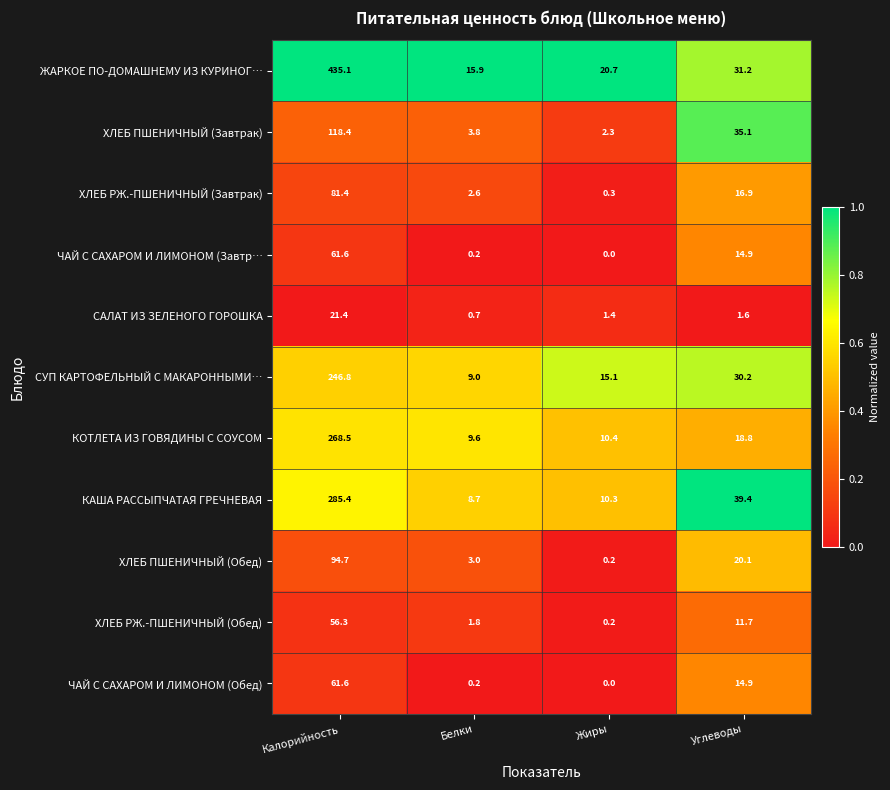

True or false: ХЛЕБ ПШЕНИЧНЫЙ (Обед) has a value of 20.1 at Углеводы.

True